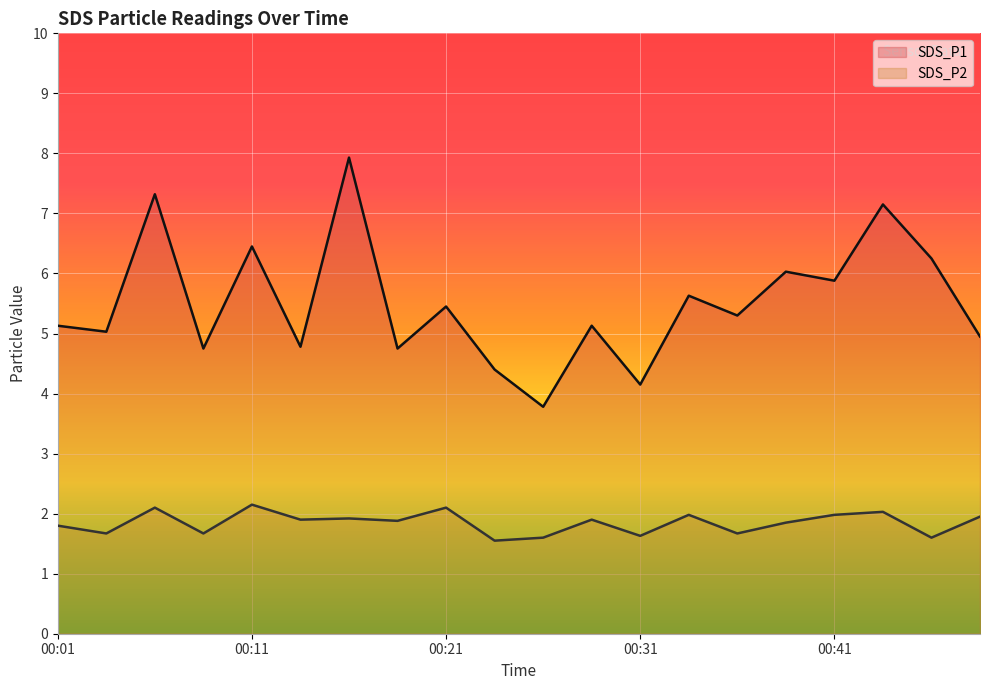

Read the SDS_P2 value at 00:21.

2.1